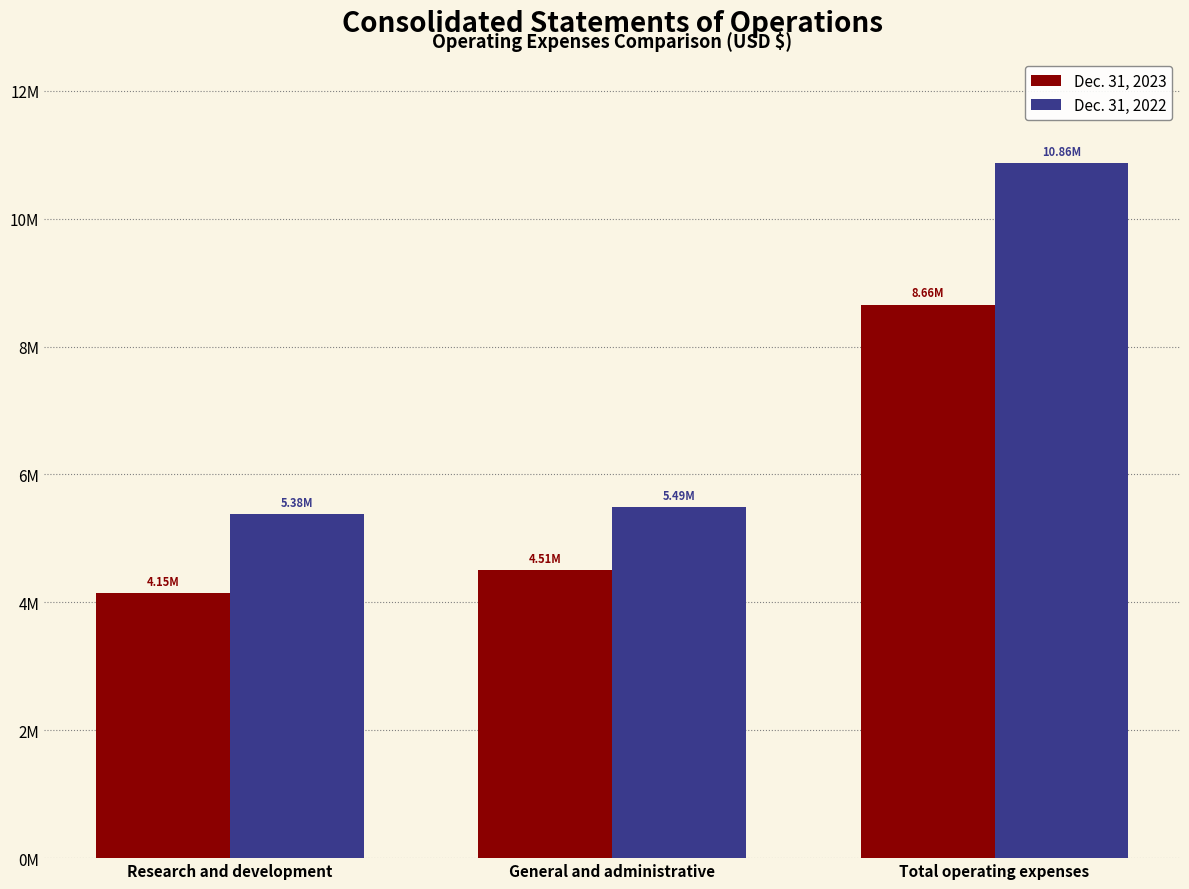

Are the bars horizontal?

No